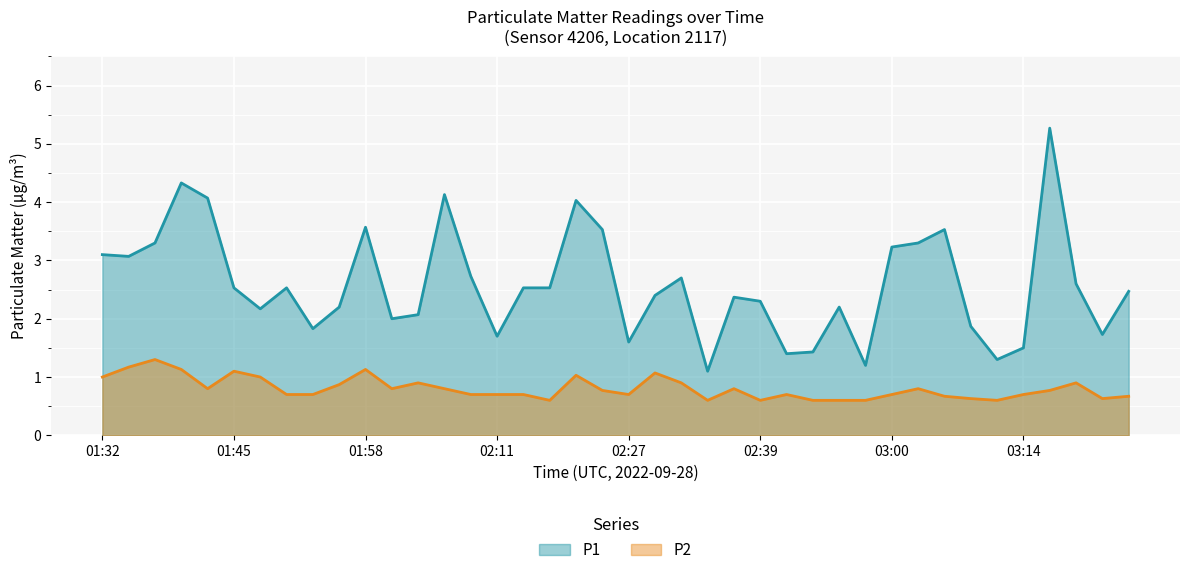

True or false: P1 and P2 cross at least once.

False